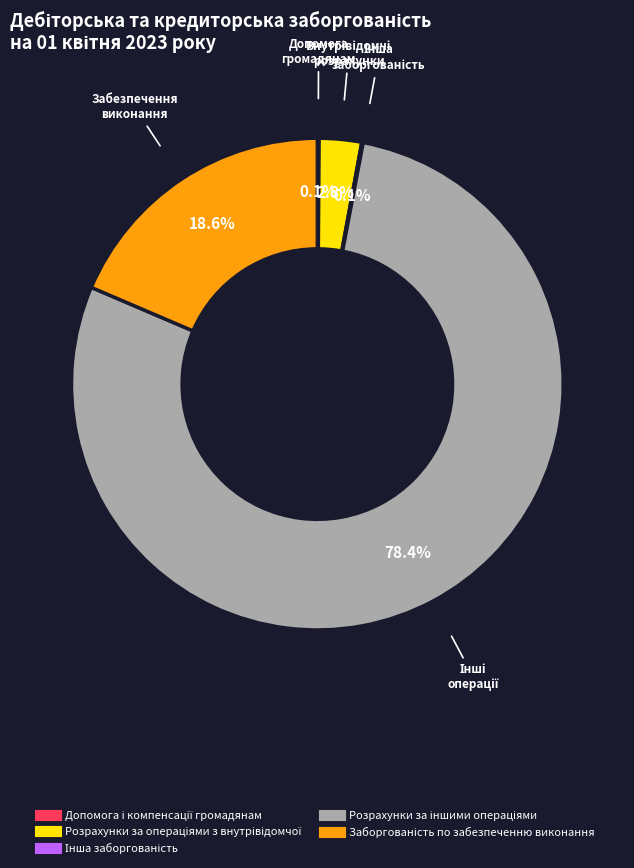

Is there any slice that represents more than half of the pie?

Yes